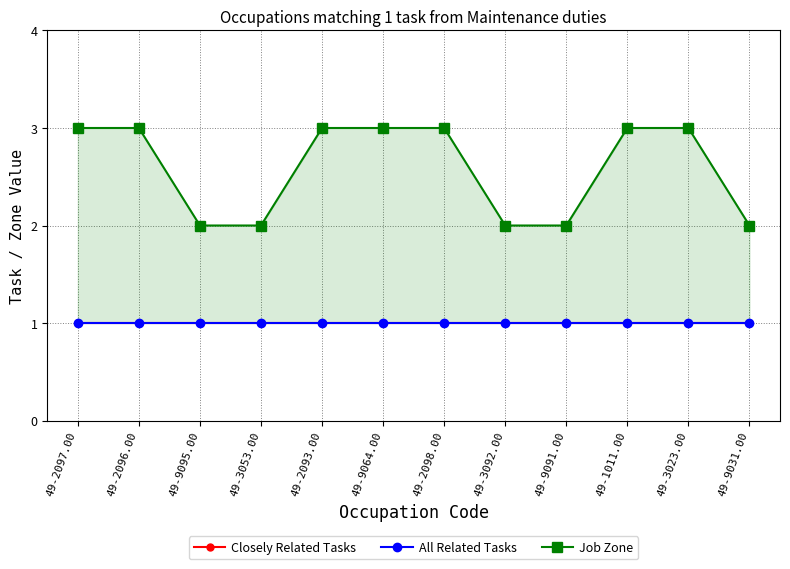

Where is Closely Related Tasks nearest to the value 1?

49-2097.00